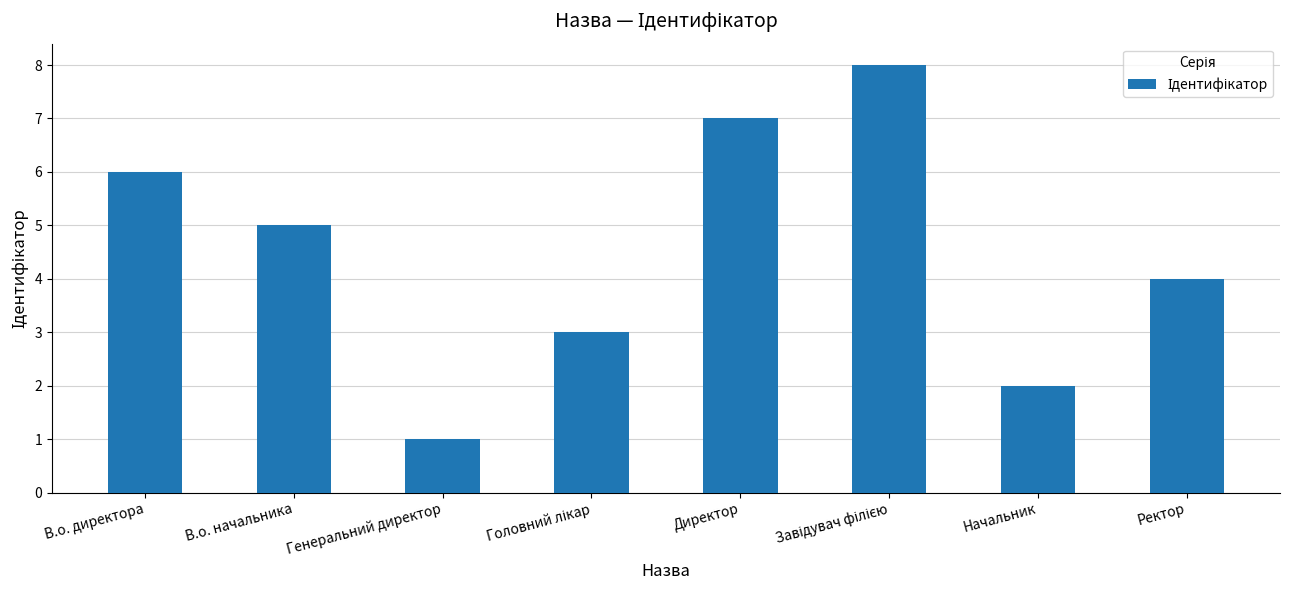

Which label corresponds to the smallest value in the chart?

Генеральний директор